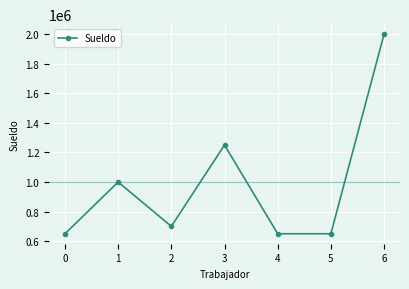

At which category does the data reach its first local peak?

1